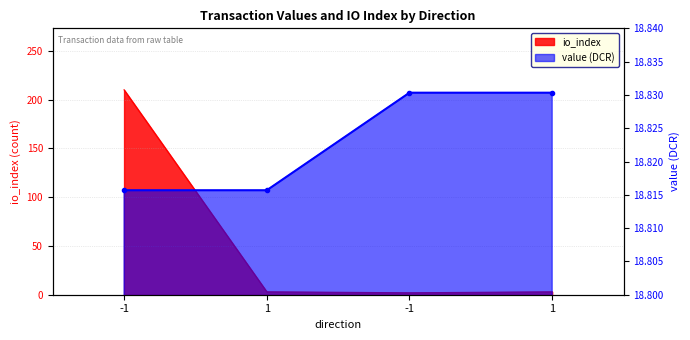

What is the spread (max minus min) of values at 1?

15.8